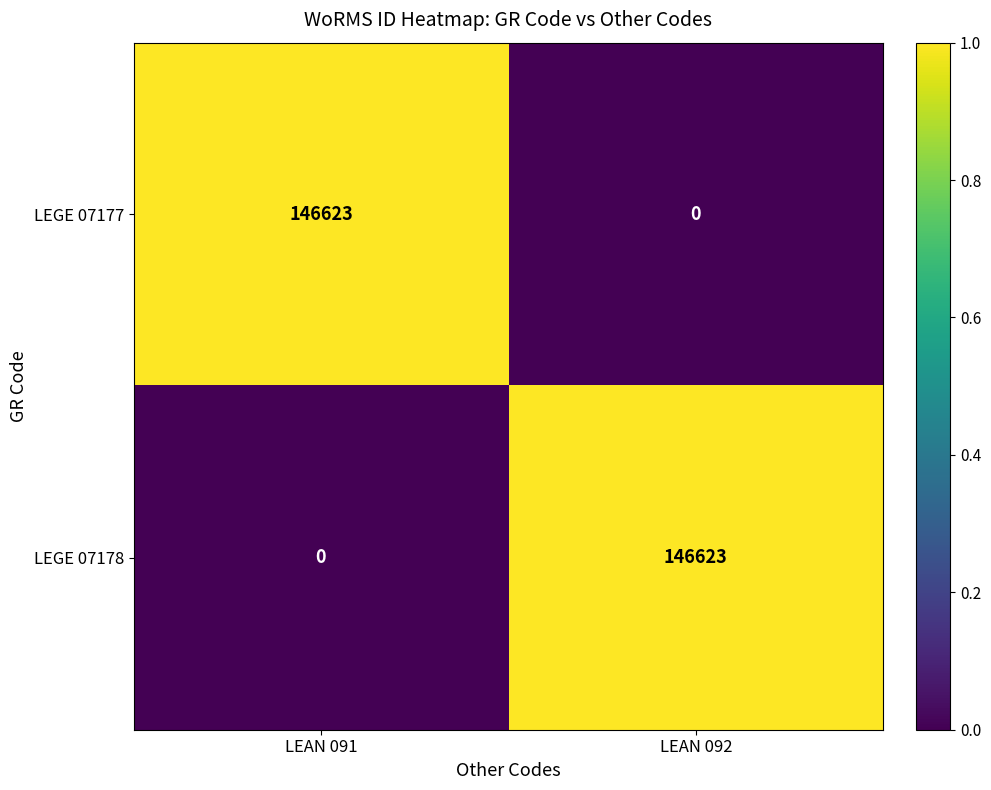

Reading left to right, list all the values displayed in this chart.

LEGE 07177: 146623	0
LEGE 07178: 0	146623